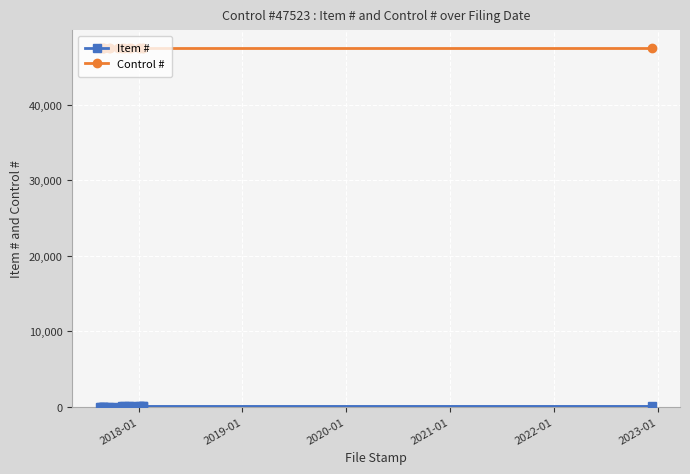

What is the value of the Control # point at the 4th from the left?

47523